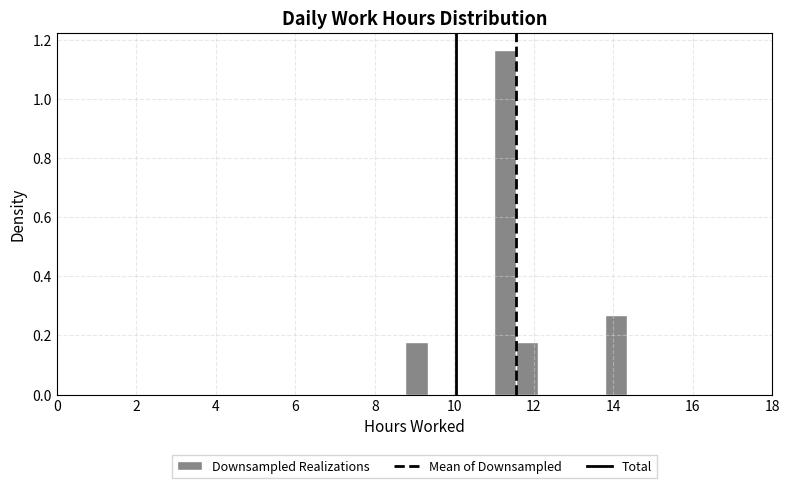

Read against the x-axis, roughly where is the centre of the tallest bar?

11.2